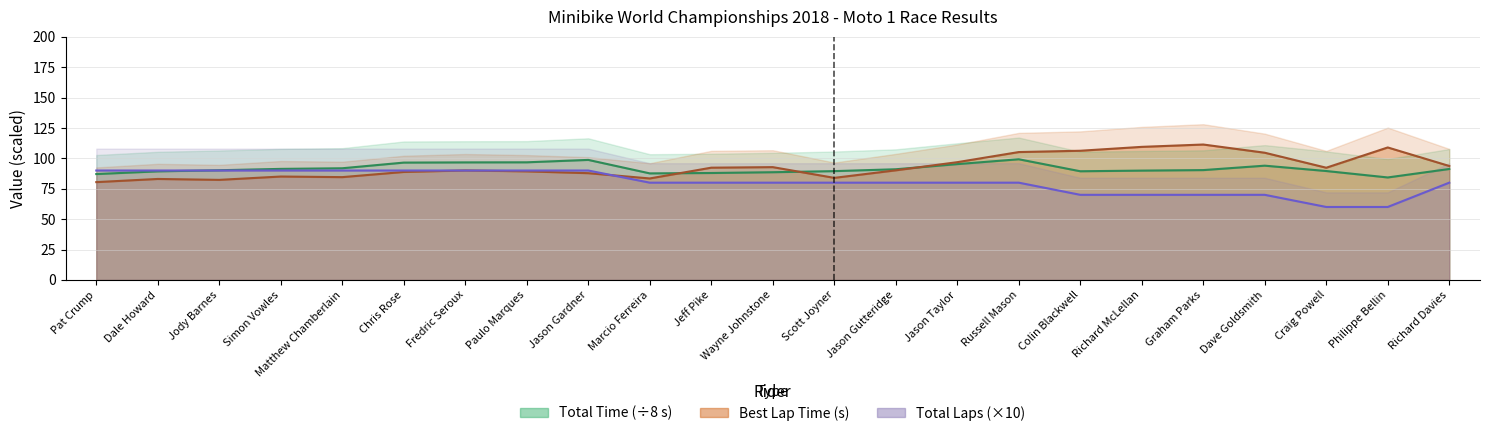

Which label corresponds to the smallest value in the chart?

Craig Powell